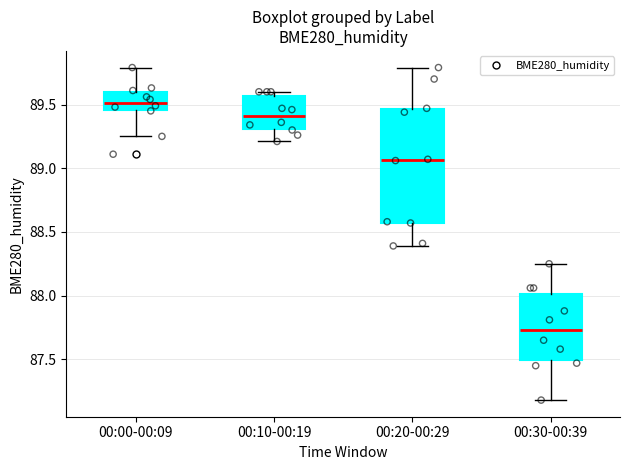

Comparing the boxes themselves (not the whiskers), which one is the tallest?

00:20-00:29